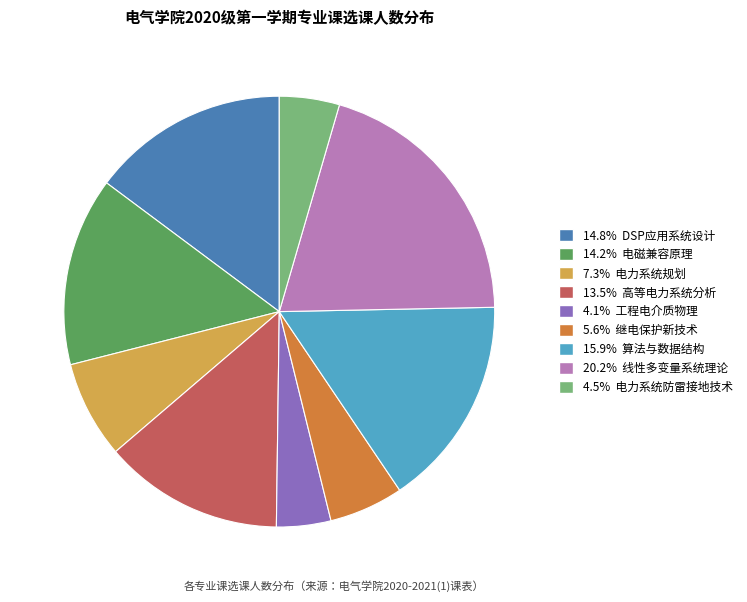

Count the number of slices in the pie.

9